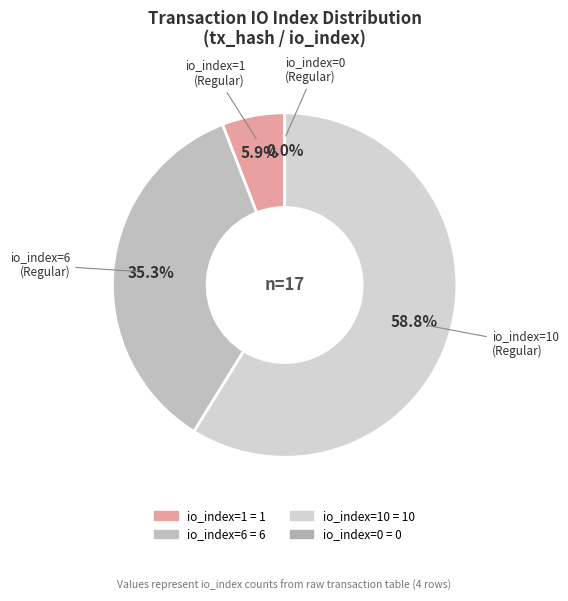

Is it true that io_index=1 is 19% of the pie?

False